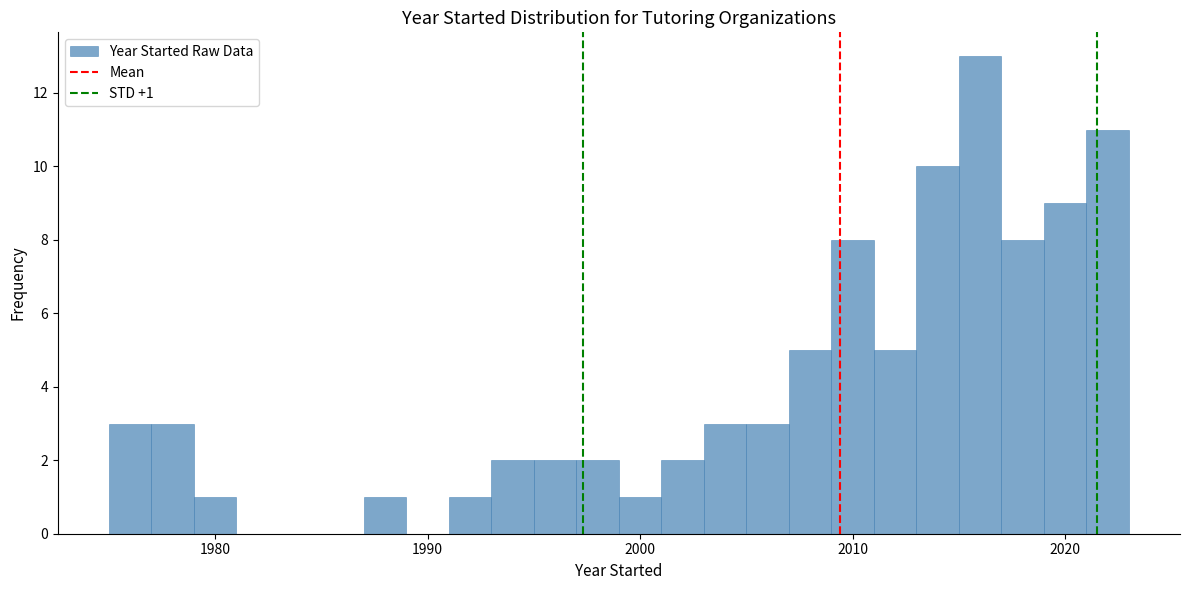

Read against the x-axis, roughly where is the centre of the tallest bar?

2016